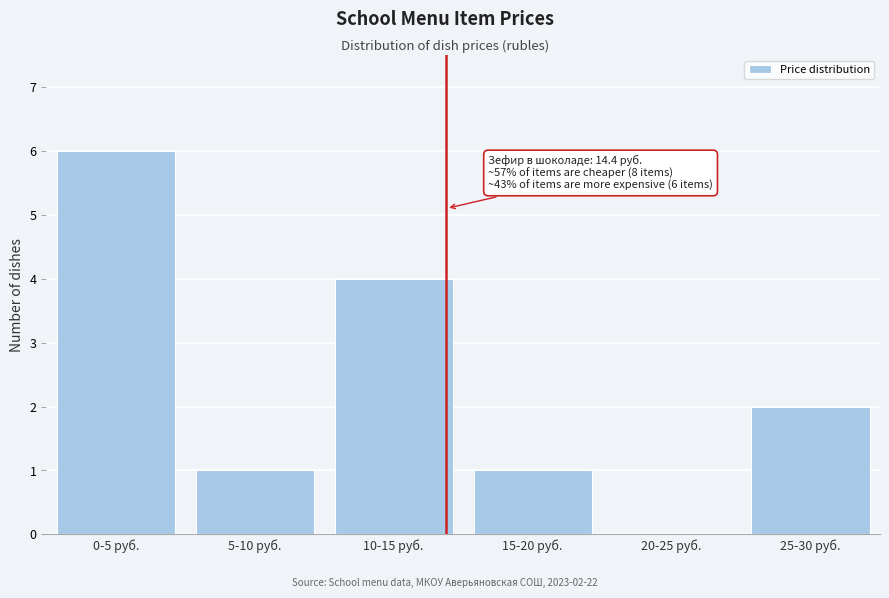

Reading left to right, extract all data points from this chart.

0-5 руб.=6	5-10 руб.=1	10-15 руб.=4	15-20 руб.=1	20-25 руб.=0	25-30 руб.=2